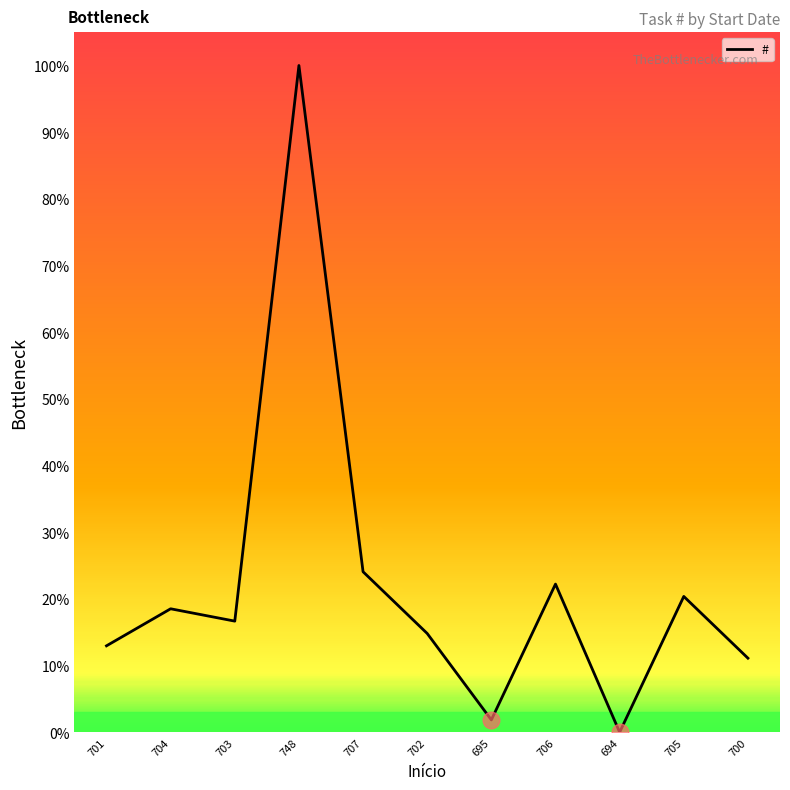

At which category does the data reach its first local peak?

704